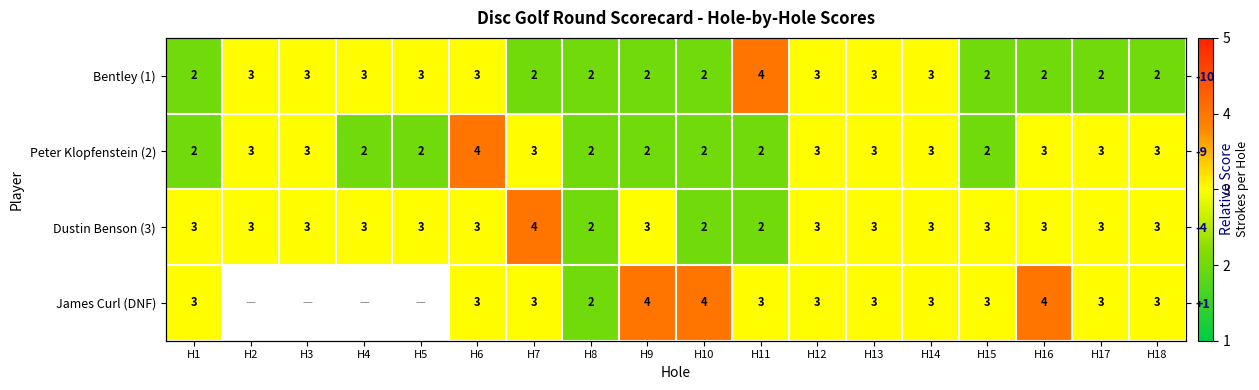

The value of Dustin Benson (3) at H7 is 4.0. True or false?

True